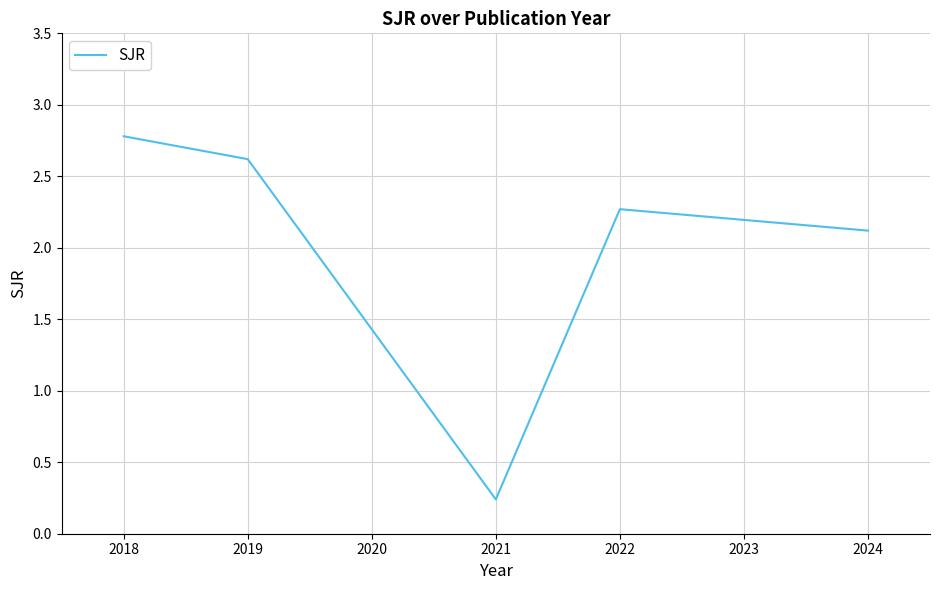

Rank the categories by value from lowest to highest.

2021, 2024, 2022, 2019, 2018